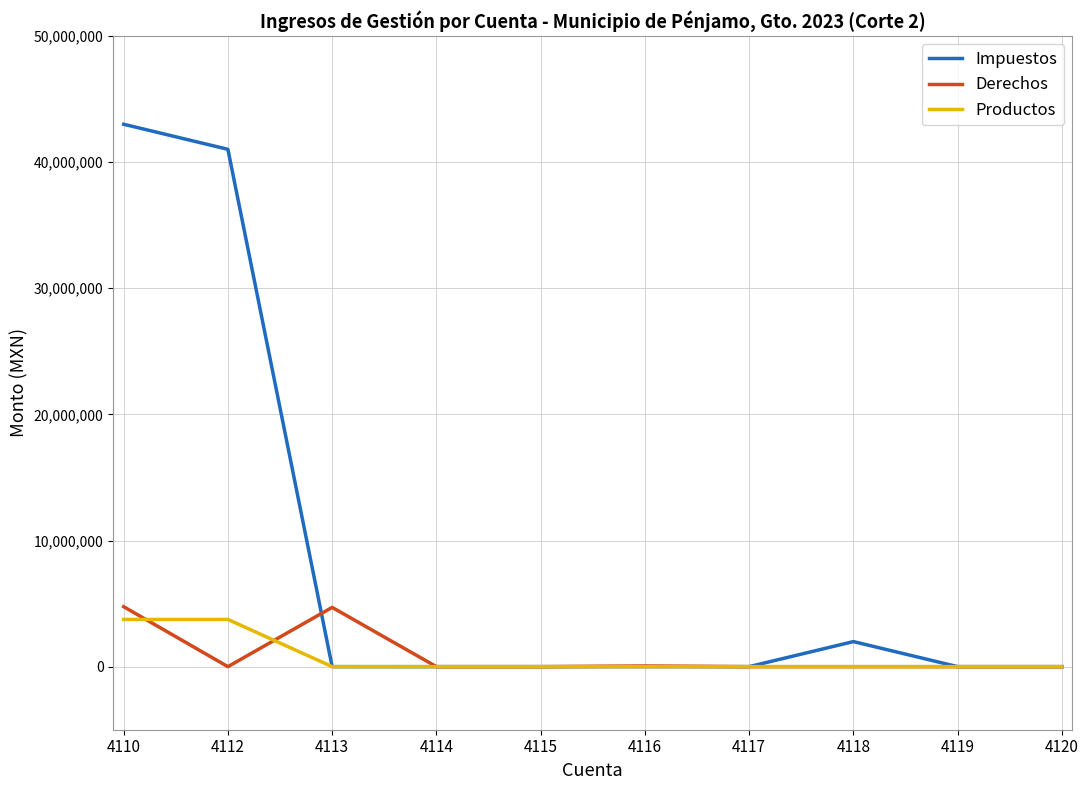

What are all the series names shown in the legend?

Impuestos, Derechos, Productos